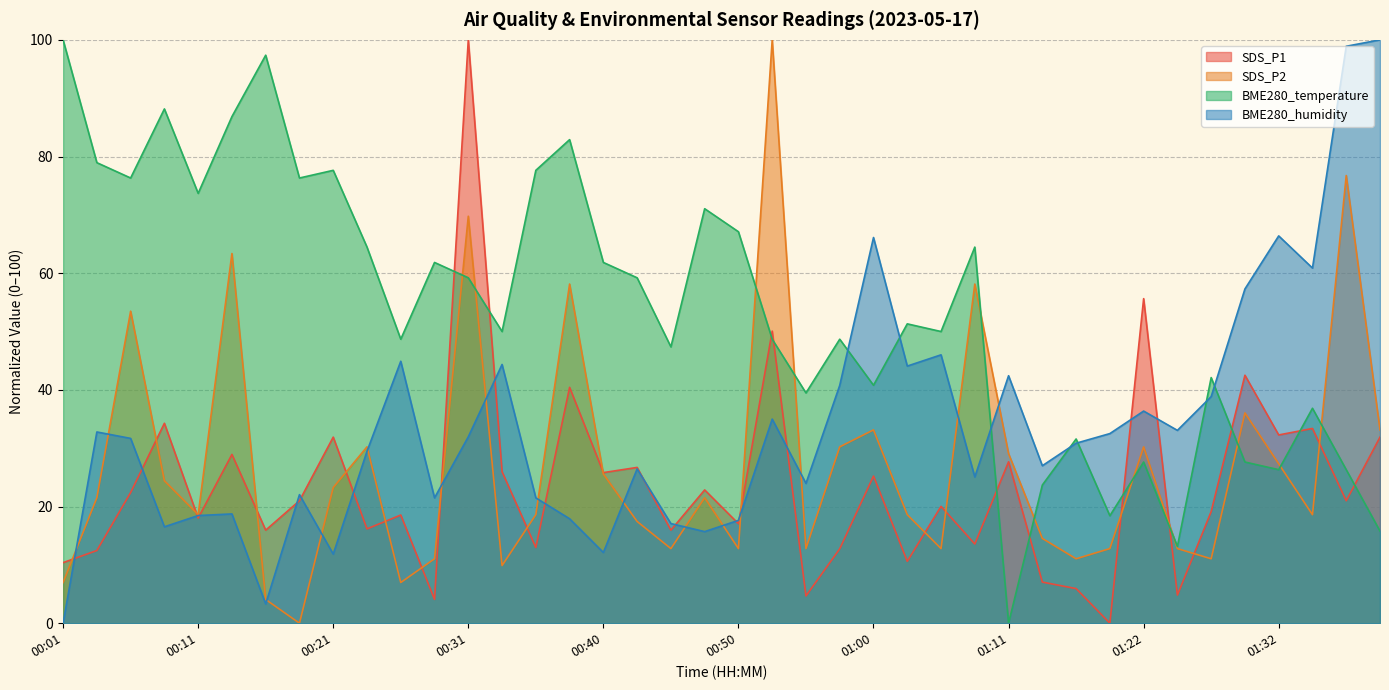

How many lines are shown in the chart?

4